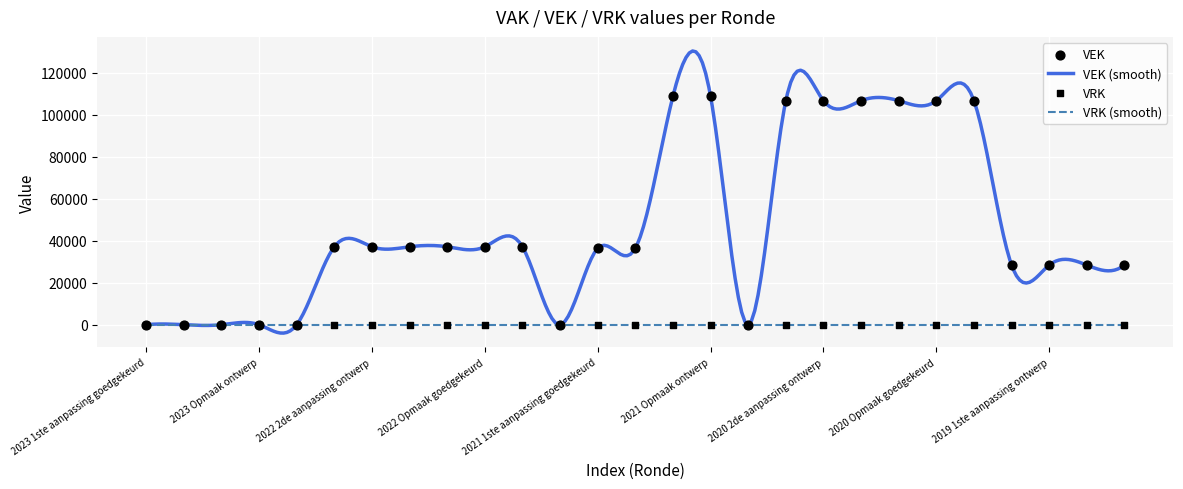

Between 2019 opmaak ontwerp and 2021 Opmaak goedgekeurd, which is larger?

2021 Opmaak goedgekeurd